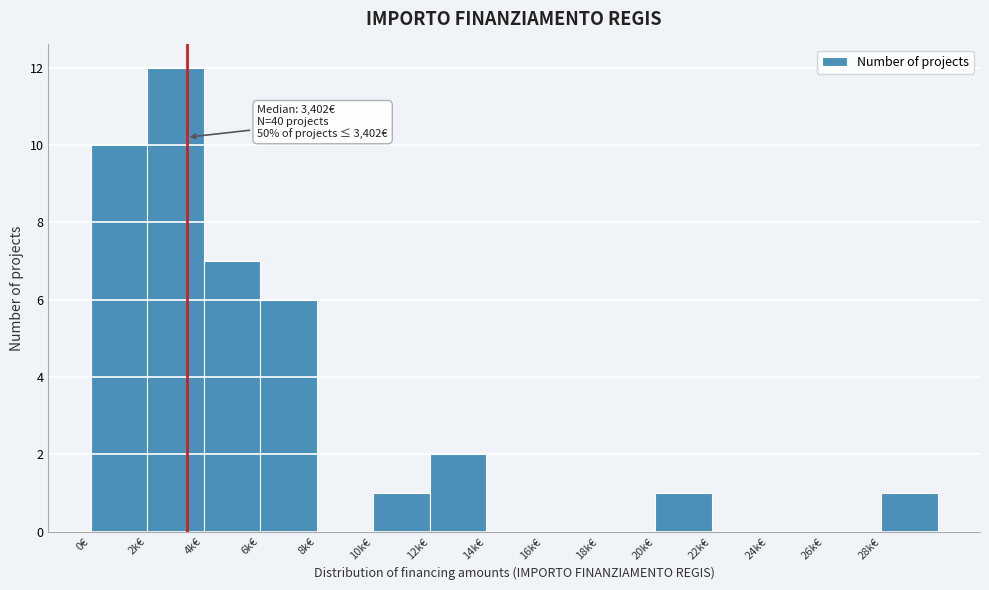

Reading right to left, transcribe all the data shown in this chart.

28k€=1	26k€=0	24k€=0	22k€=0	20k€=1	18k€=0	16k€=0	14k€=0	12k€=2	10k€=1	8k€=0	6k€=6	4k€=7	2k€=12	0€=10